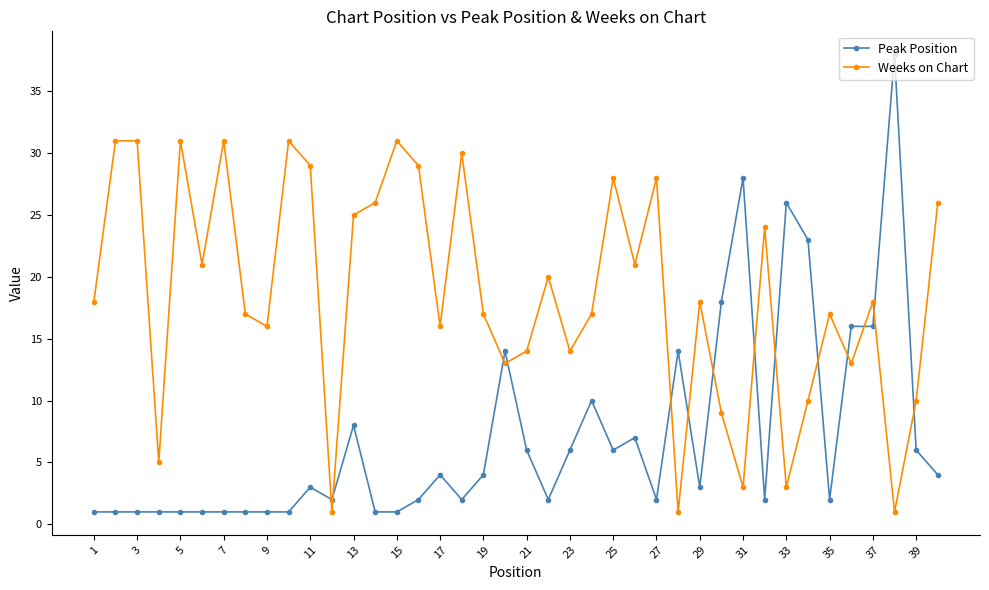

What is the difference between the second highest and second lowest values in the Peak Position series?

27